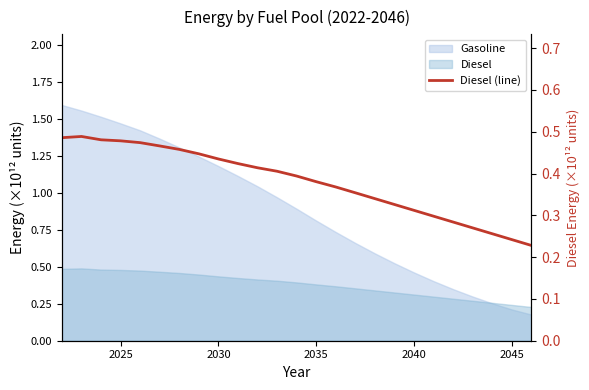

How many lines are shown in the chart?

1